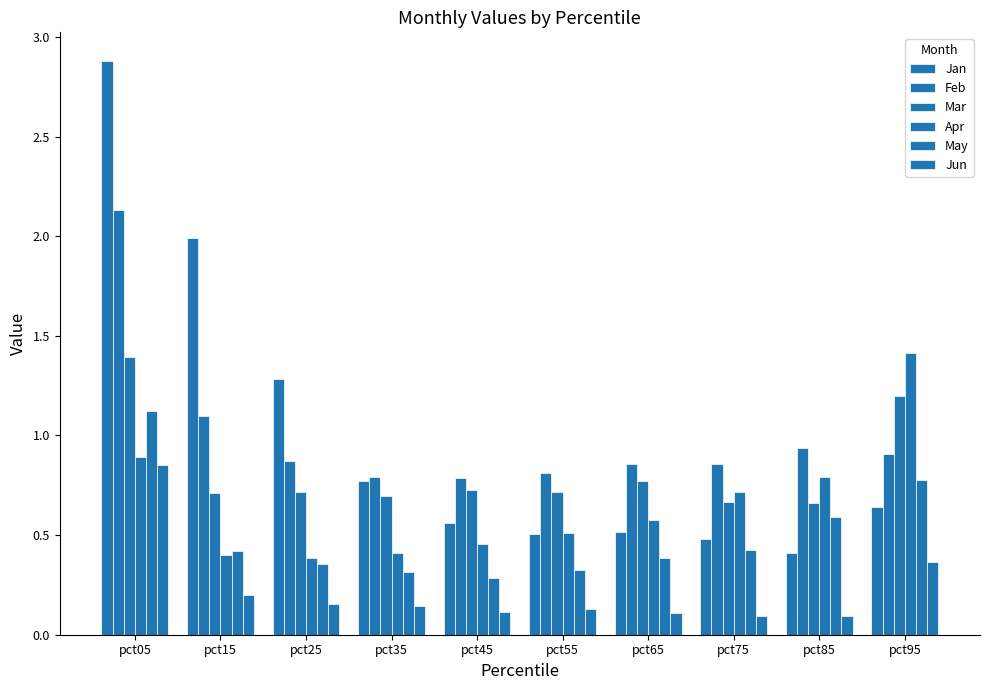

Which series has the largest range (max minus min)?

Jan